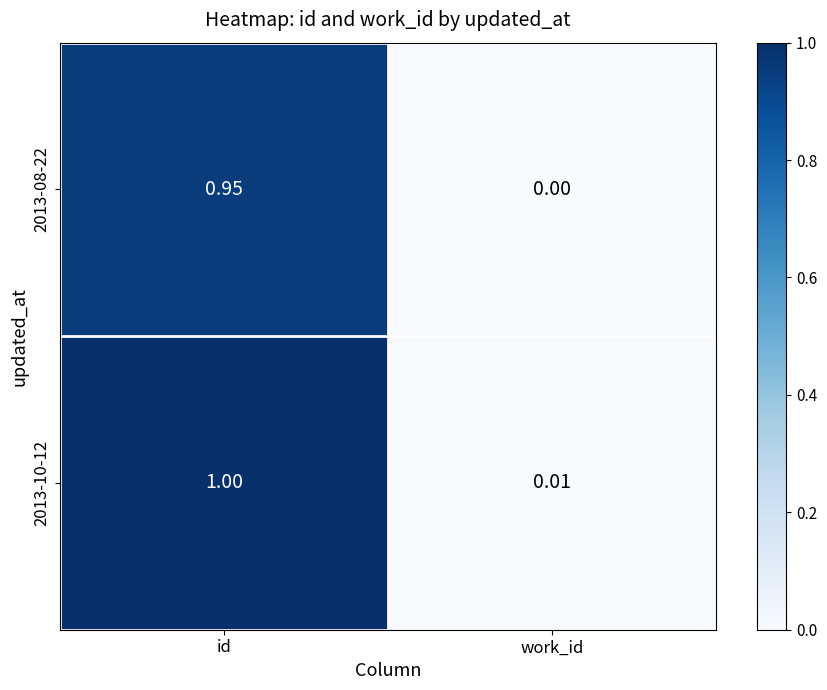

Which category has the lowest value across all series?

work_id